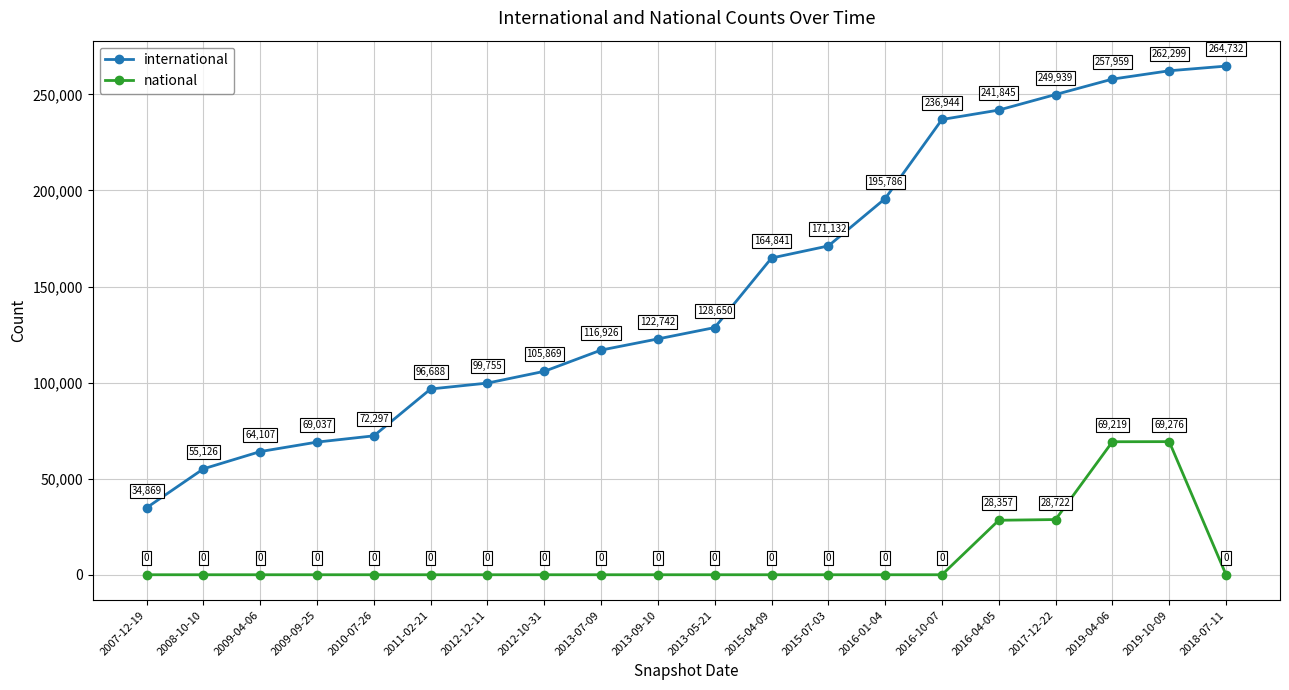

The national series shows 0 at 2010-07-26. True or false?

True